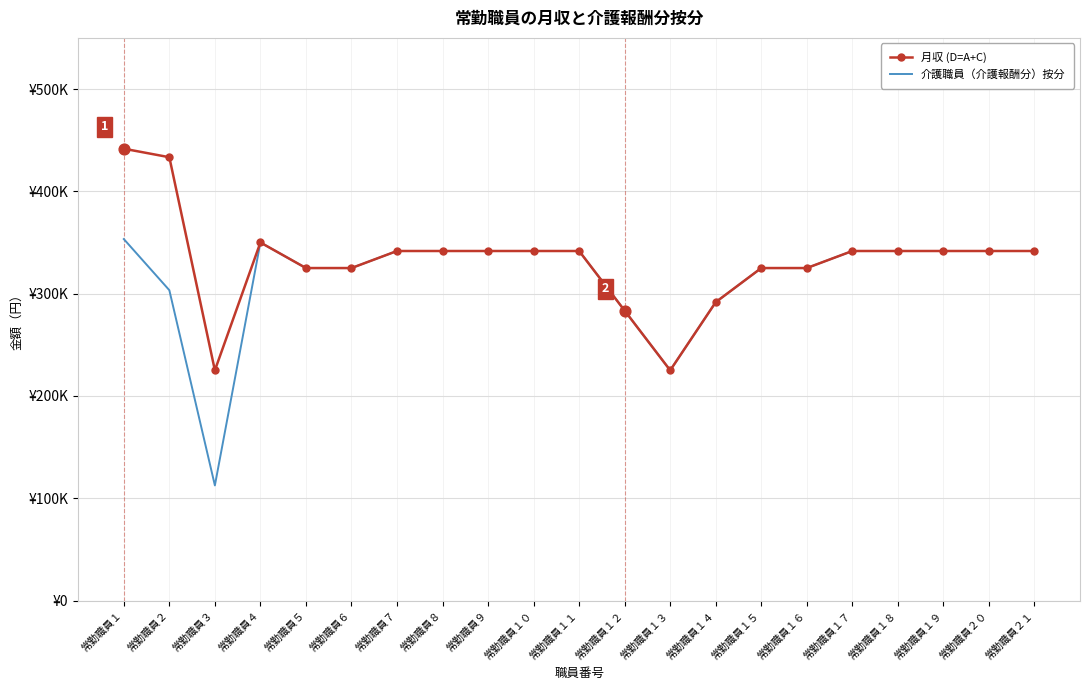

What are all the series names shown in the legend?

月収 (D=A+C), 介護職員（介護報酬分）按分